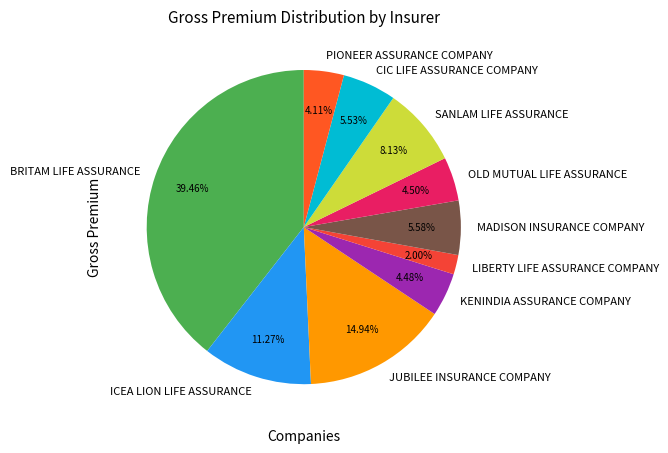

To the nearest percent, what is the combined percentage of KENINDIA ASSURANCE COMPANY and OLD MUTUAL LIFE ASSURANCE?

9%